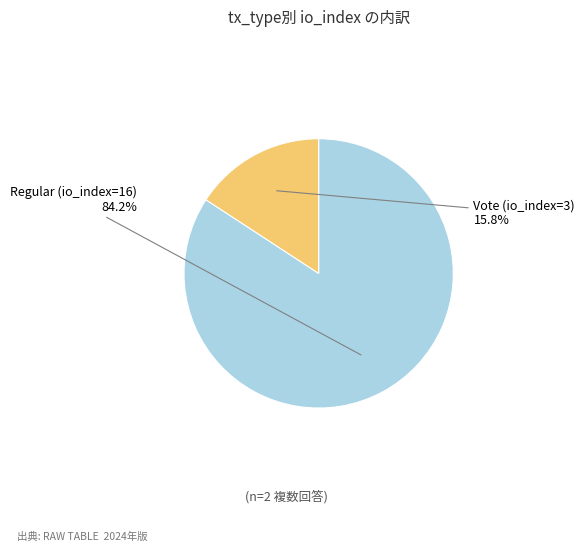

Is the sum of Vote (io_index=3) and Regular (io_index=16) greater than half?

Yes